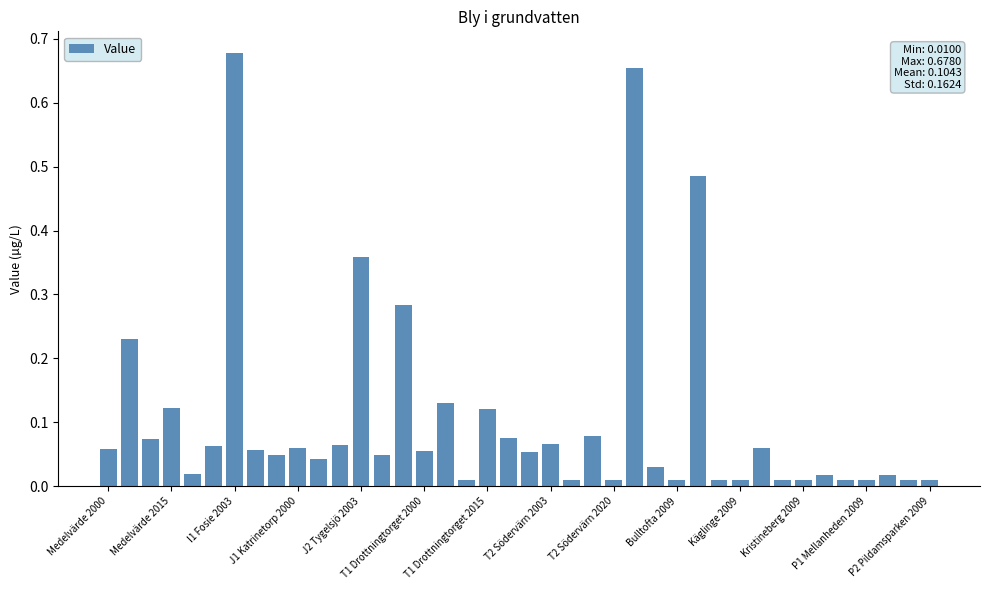

What is the sum of all values?

4.2